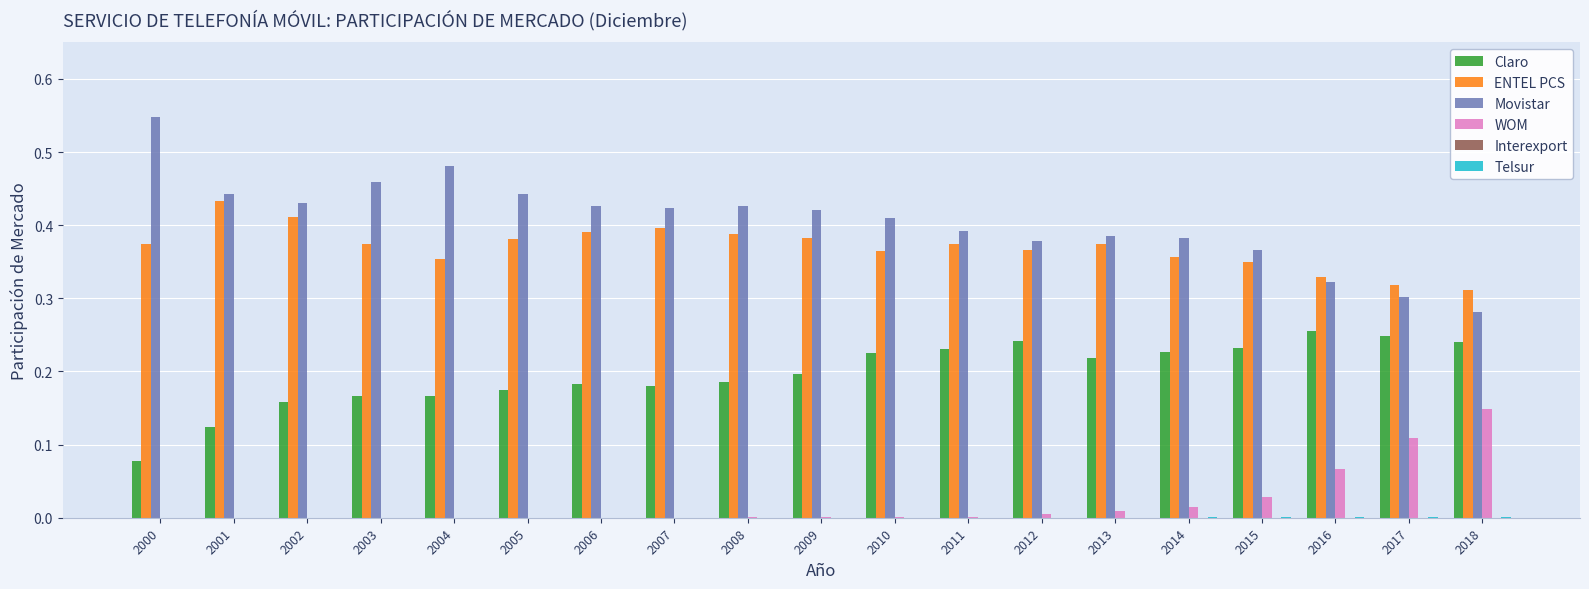

How many groups of bars are there?

19